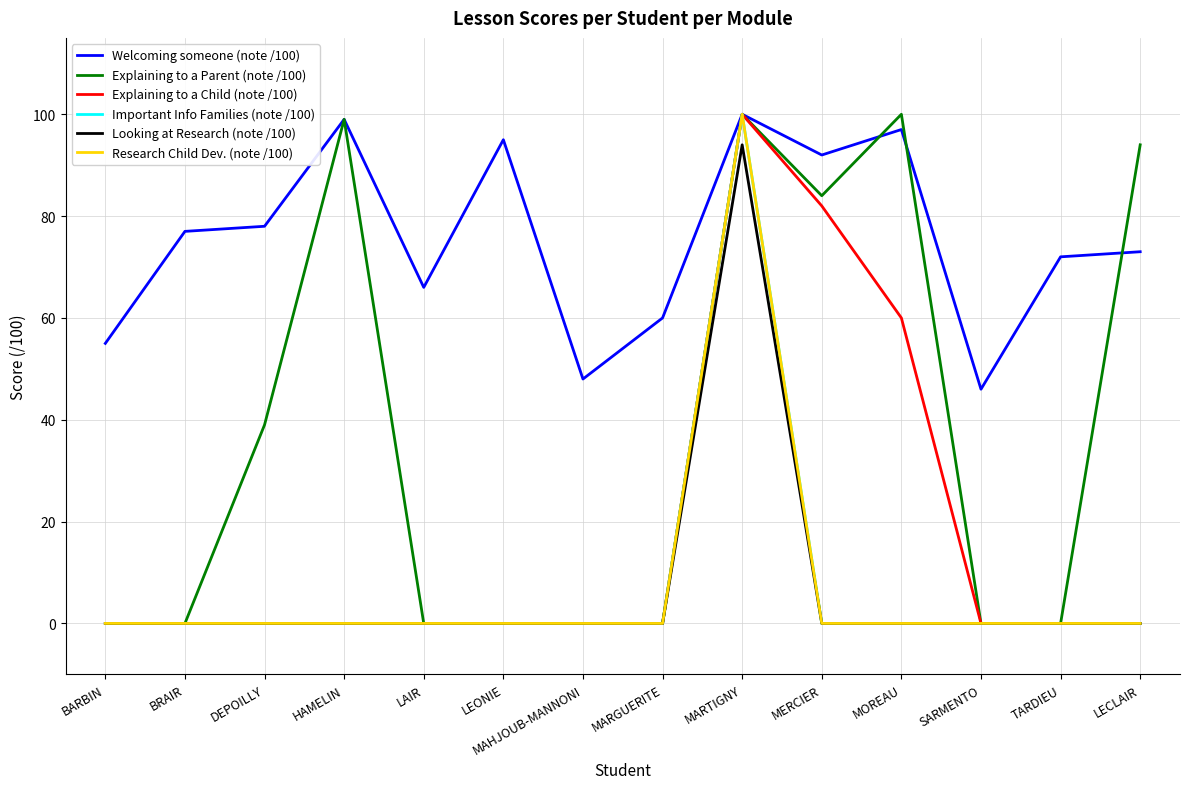

Is this an area chart (filled region under the line)?

No